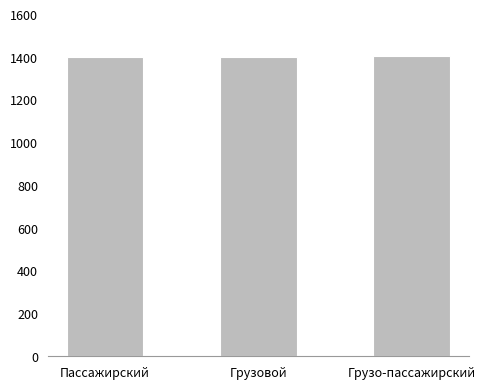

What is the label of the 2nd bar from the right?

Грузовой